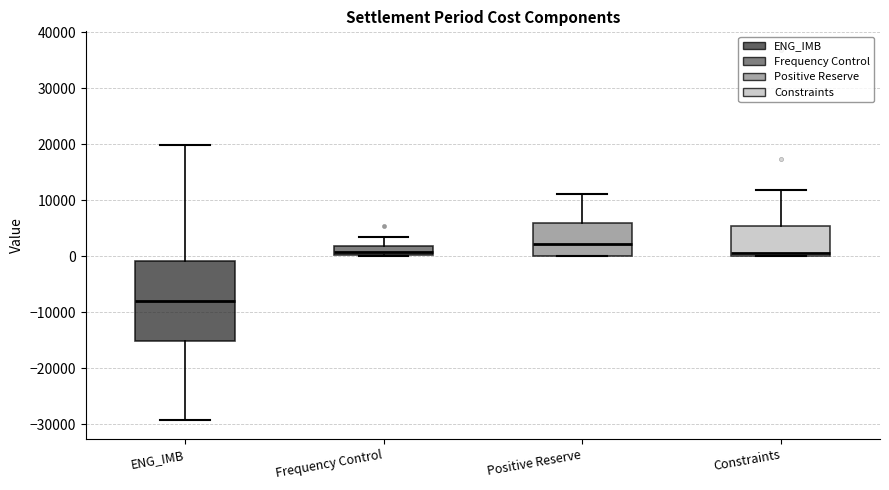

Where is the upper edge of the box for Constraints on the y-axis? The values are not printed on the chart, so give them approximately, as read against the axis.

5000